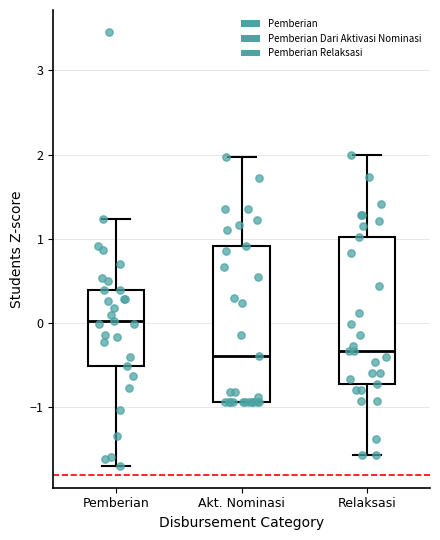

Which box's median line is the highest?

Pemberian